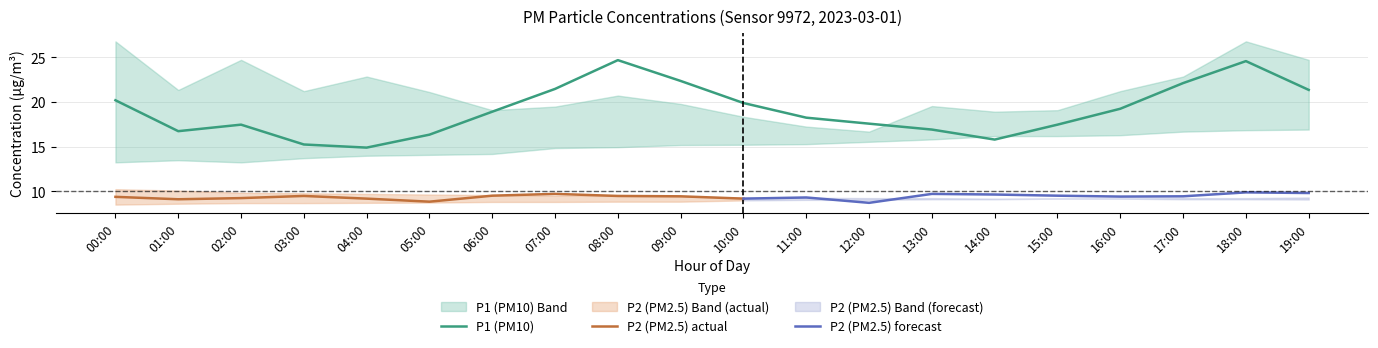

Which series ends up on top after the final intersection of P1_lower and P1?

P1